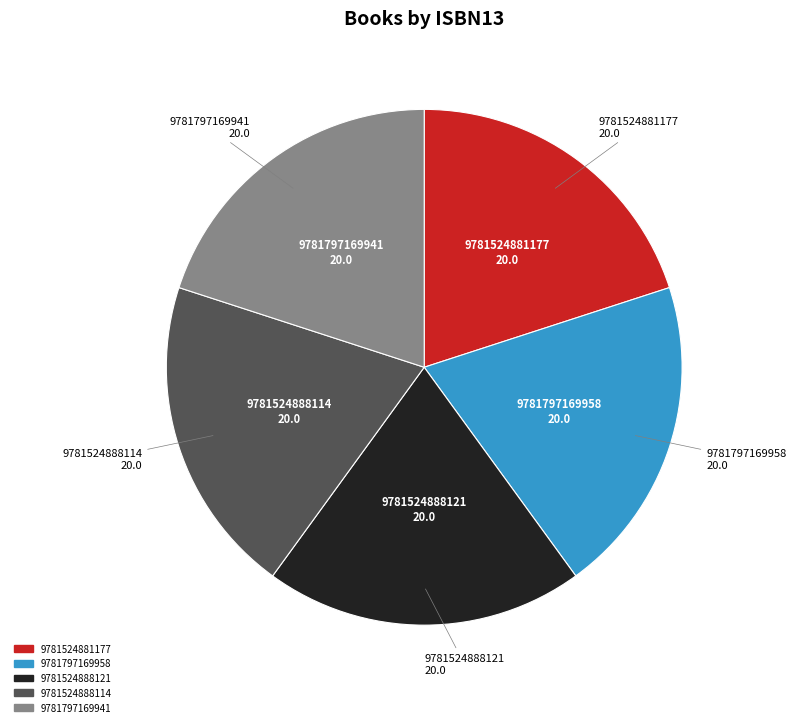

Is it true that 9781797169941 is 12% of the pie?

False